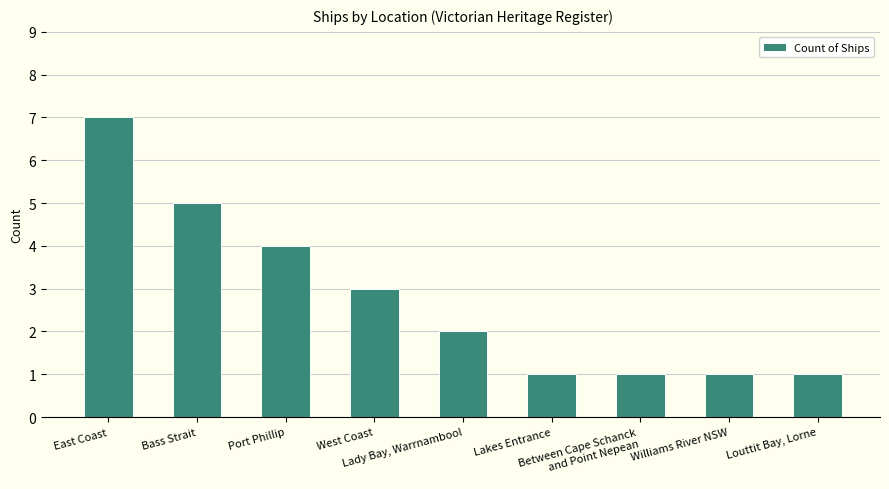

Reading left to right, transcribe all the data shown in this chart.

East Coast=7	Bass Strait=5	Port Phillip=4	West Coast=3	Lady Bay, Warrnambool=2	Lakes Entrance=1	Between Cape Schanck
and Point Nepean=1	Williams River NSW=1	Louttit Bay, Lorne=1